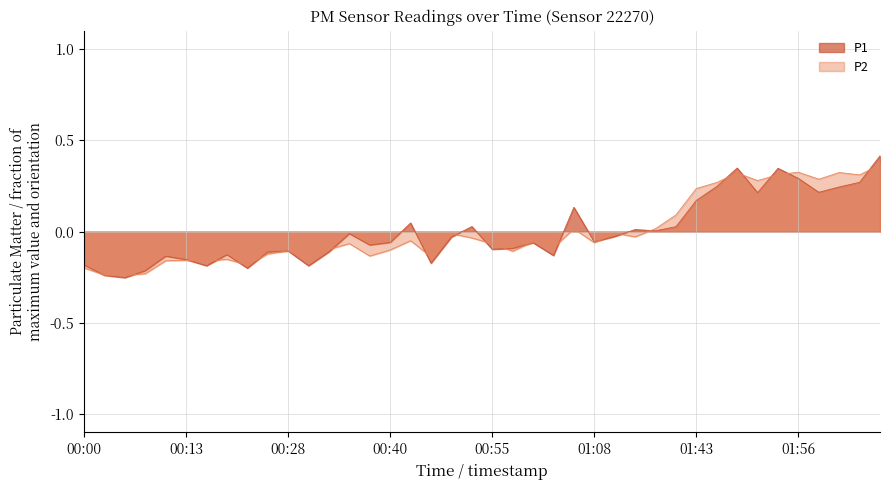

What is the total value across all series at 00:58?

-0.2